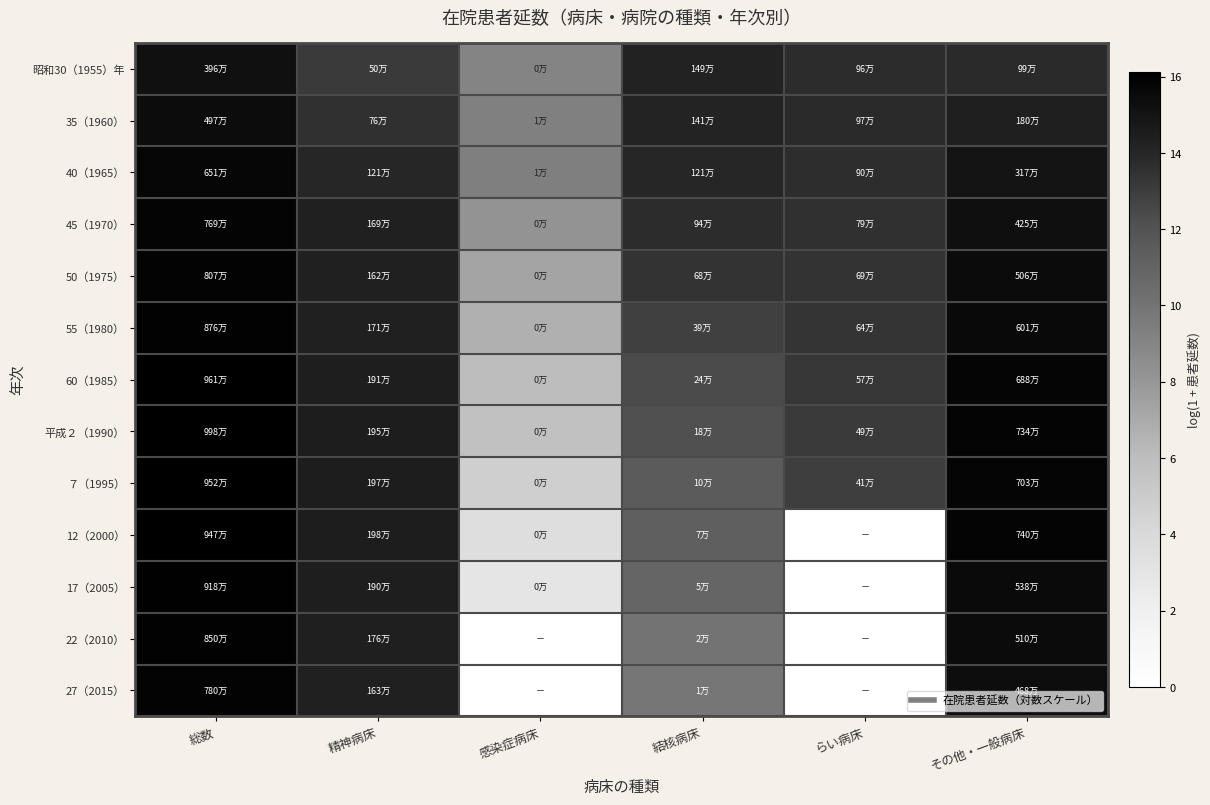

Reading left to right, extract all data points from this chart.

昭和30（1955）年: 総数=15.2	精神病床=13.1	感染症病床=9.1	結核病床=14.2	らい病床=13.8	その他・一般病床=13.8
35（1960）: 総数=15.4	精神病床=13.5	感染症病床=9.3	結核病床=14.2	らい病床=13.8	その他・一般病床=14.4
40（1965）: 総数=15.7	精神病床=14.0	感染症病床=9.4	結核病床=14.0	らい病床=13.7	その他・一般病床=15.0
45（1970）: 総数=15.9	精神病床=14.3	感染症病床=8.2	結核病床=13.8	らい病床=13.6	その他・一般病床=15.3
50（1975）: 総数=15.9	精神病床=14.3	感染症病床=7.3	結核病床=13.4	らい病床=13.5	その他・一般病床=15.4
55（1980）: 総数=16.0	精神病床=14.4	感染症病床=6.7	結核病床=12.9	らい病床=13.4	その他・一般病床=15.6
60（1985）: 総数=16.1	精神病床=14.5	感染症病床=6.0	結核病床=12.4	らい病床=13.3	その他・一般病床=15.7
平成２（1990）: 総数=16.1	精神病床=14.5	感染症病床=5.8	結核病床=12.1	らい病床=13.1	その他・一般病床=15.8
７（1995）: 総数=16.1	精神病床=14.5	感染症病床=4.7	結核病床=11.5	らい病床=12.9	その他・一般病床=15.8
12（2000）: 総数=16.1	精神病床=14.5	感染症病床=3.6	結核病床=11.2	らい病床=0.0	その他・一般病床=15.8
17（2005）: 総数=16.0	精神病床=14.5	感染症病床=2.9	結核病床=10.8	らい病床=0.0	その他・一般病床=15.5
22（2010）: 総数=16.0	精神病床=14.4	感染症病床=0.0	結核病床=10.1	らい病床=0.0	その他・一般病床=15.4
27（2015）: 総数=15.9	精神病床=14.3	感染症病床=0.0	結核病床=9.9	らい病床=0.0	その他・一般病床=15.4